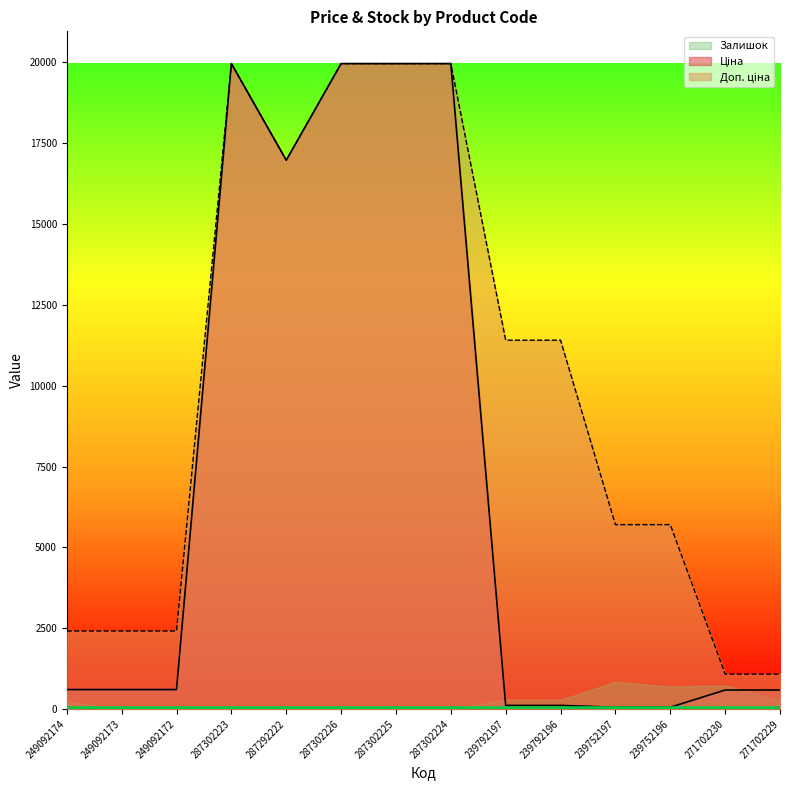

What is the approximate value of Доп. ціна at 287302223?

19964.2